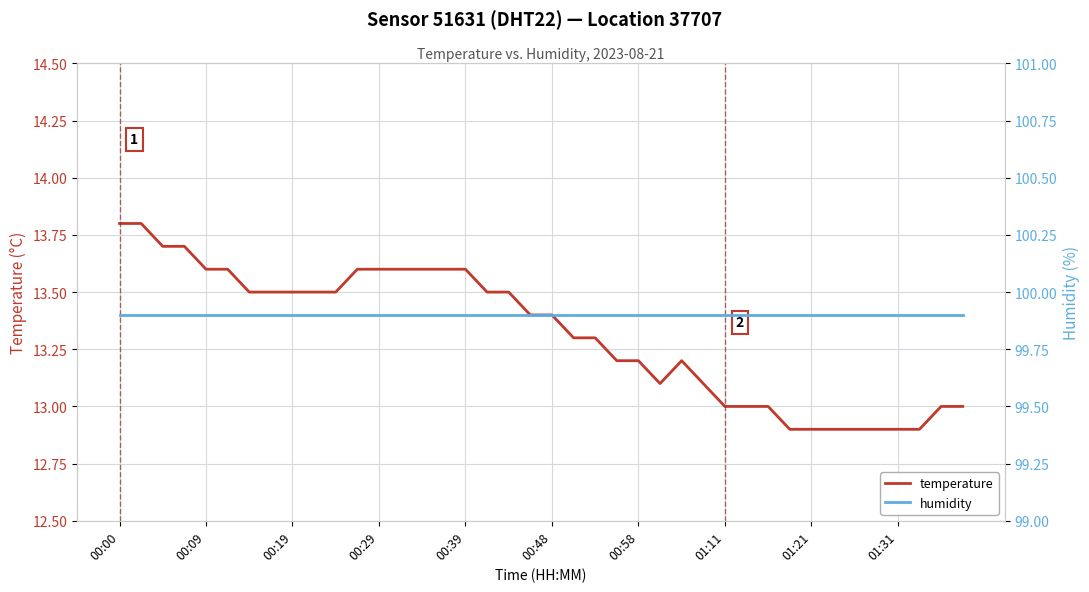

True or false: humidity has more than 1 interior local peaks.

False